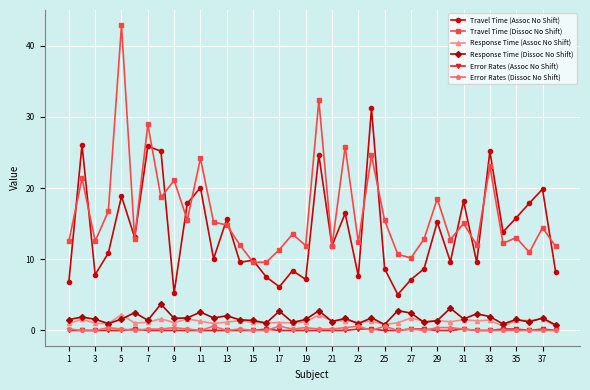

What are all the series names shown in the legend?

Travel Time (Assoc No Shift), Travel Time (Dissoc No Shift), Response Time (Assoc No Shift), Response Time (Dissoc No Shift), Error Rates (Assoc No Shift), Error Rates (Dissoc No Shift)